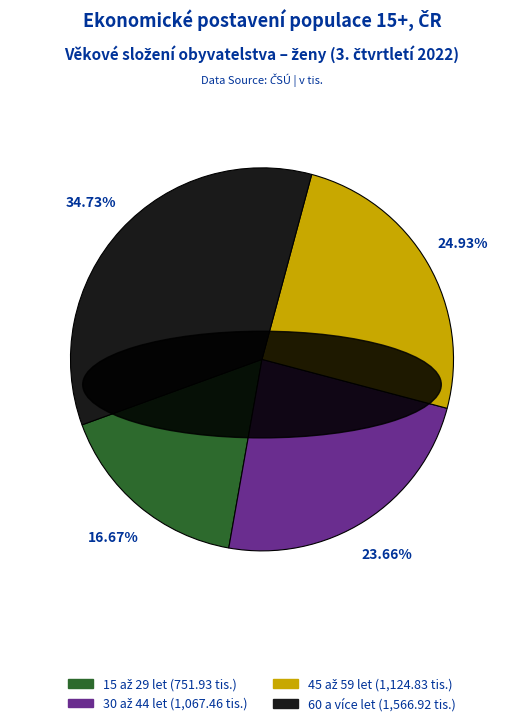

Does 60 a více let account for over 50% of the chart?

No